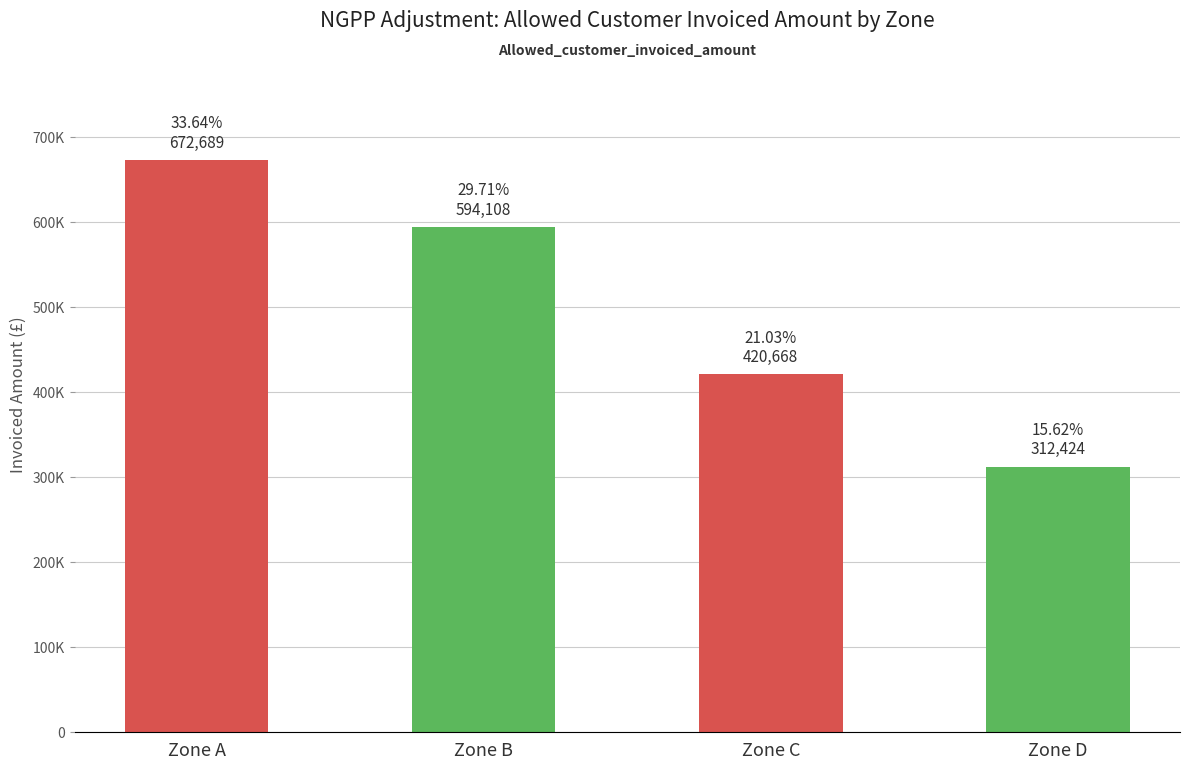

What is the sum of the values at Zone A and Zone C?

1093357.4